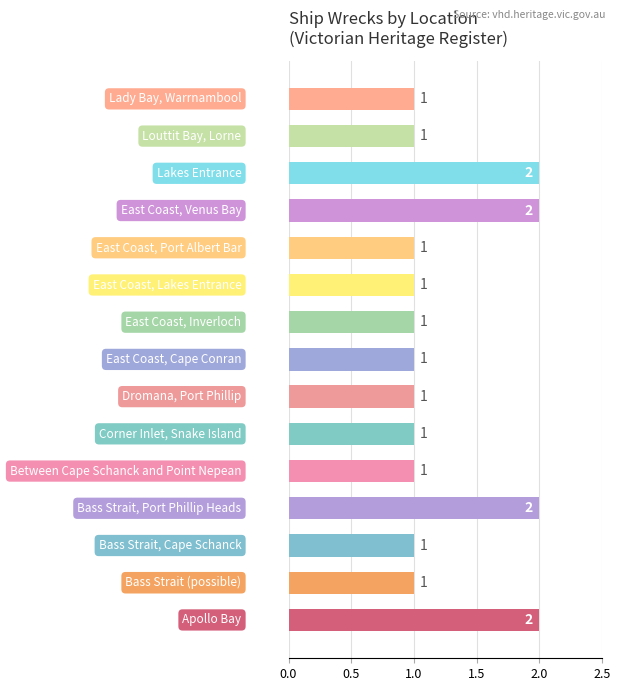

Count the number of data series in this chart.

1